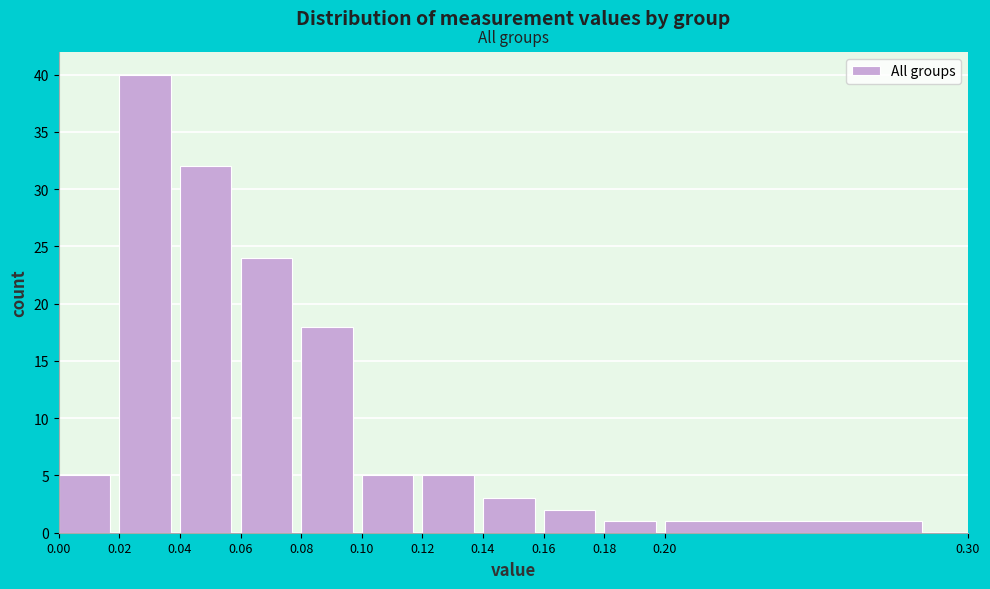

Which range on the x-axis has the tallest bar?

0.02 to 0.04